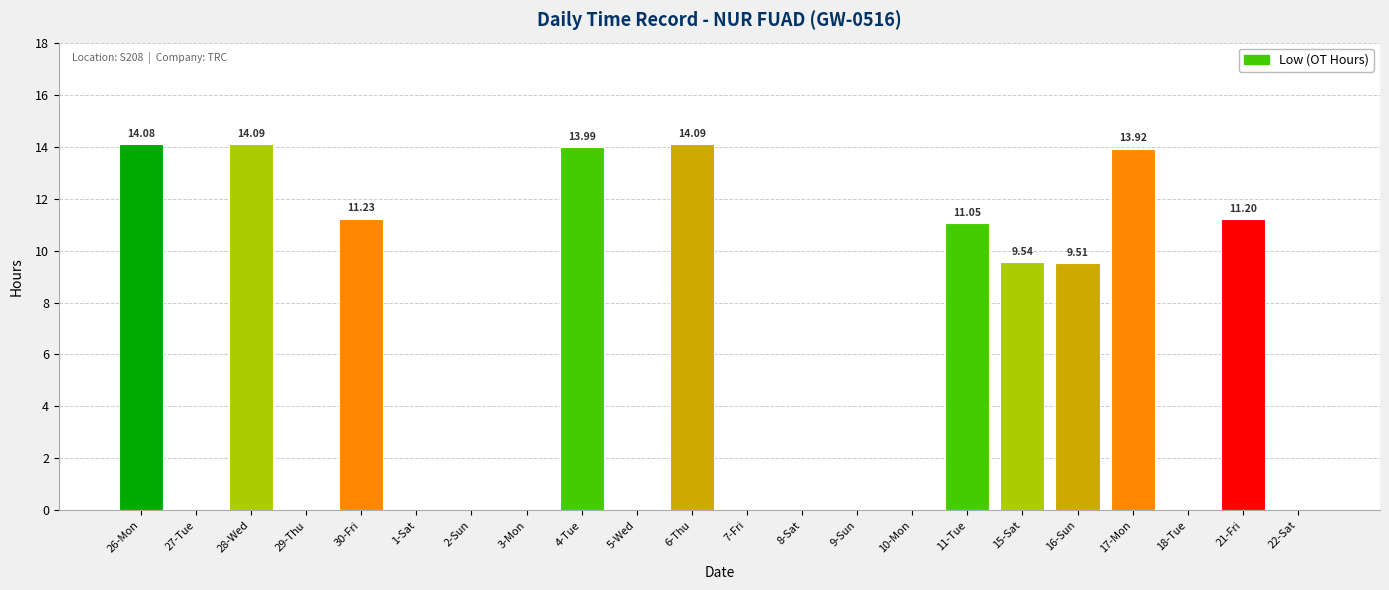

What is the sum of all values?

122.7